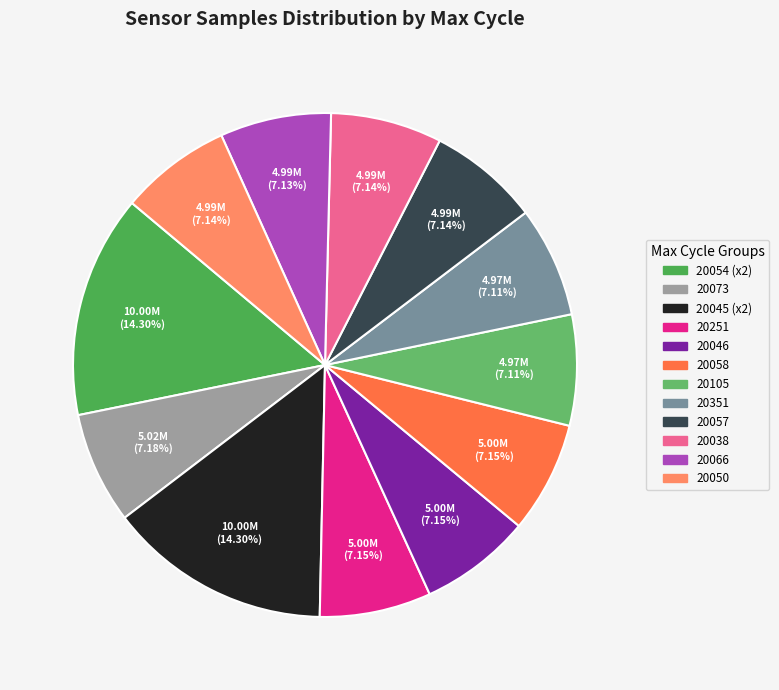

How many slices are in this pie chart?

12